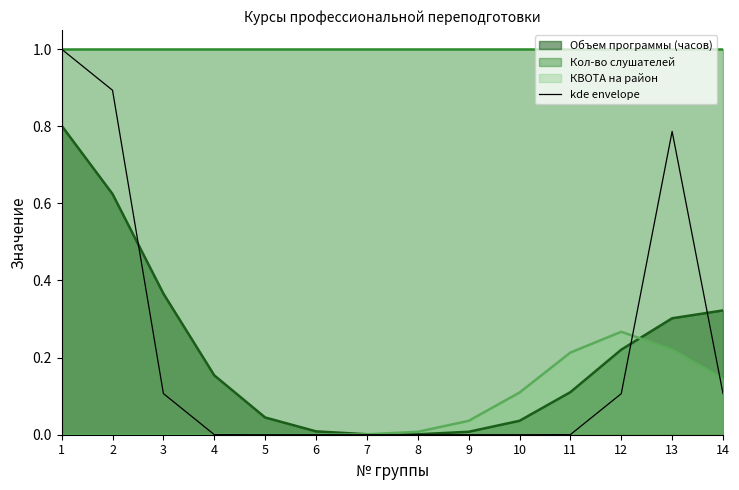

The КВОТА на район series shows 0.1 at 10. True or false?

True